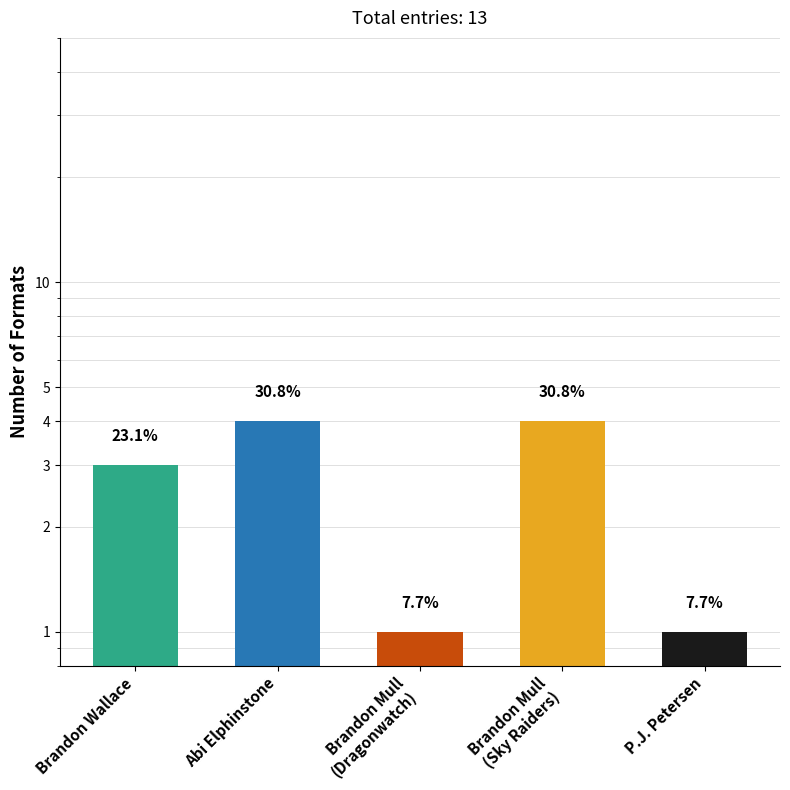

What is the sum of the values at Brandon Mull
(Dragonwatch) and Brandon Wallace?

4